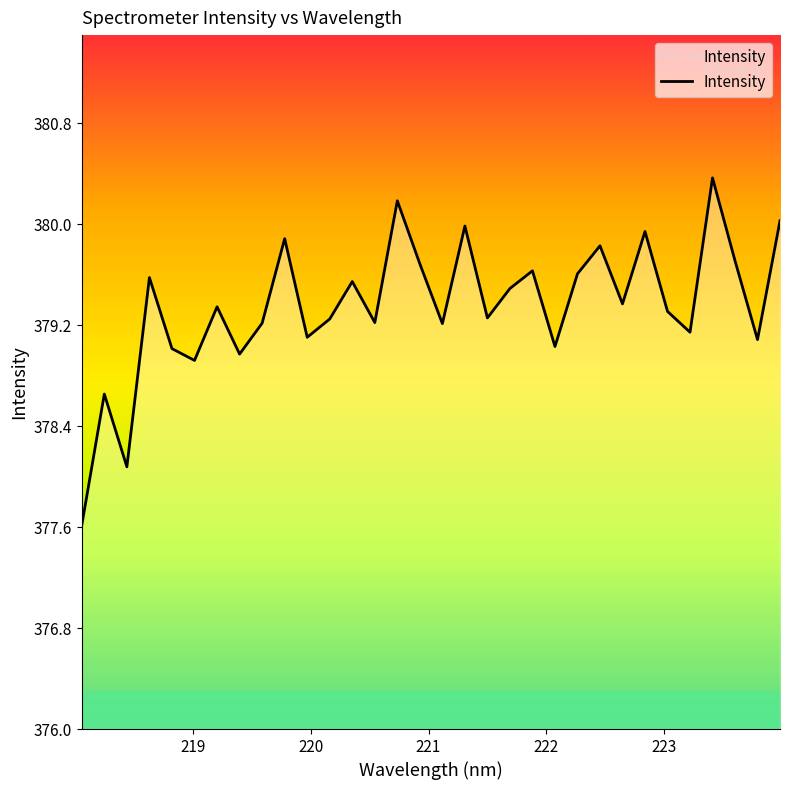

What is the greatest value displayed?

380.4